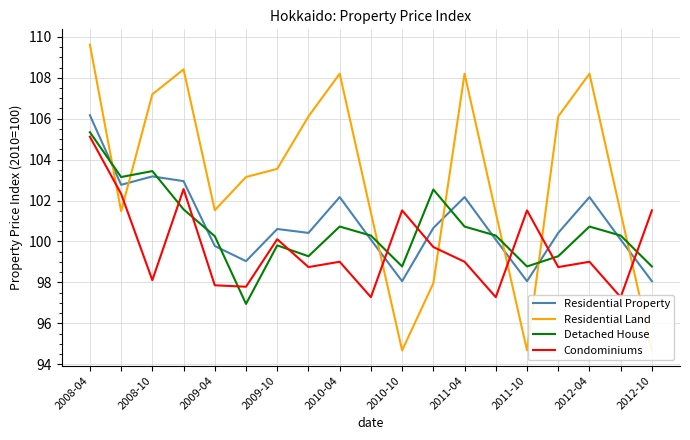

Between 14 and 2008-04, which is larger?

2008-04